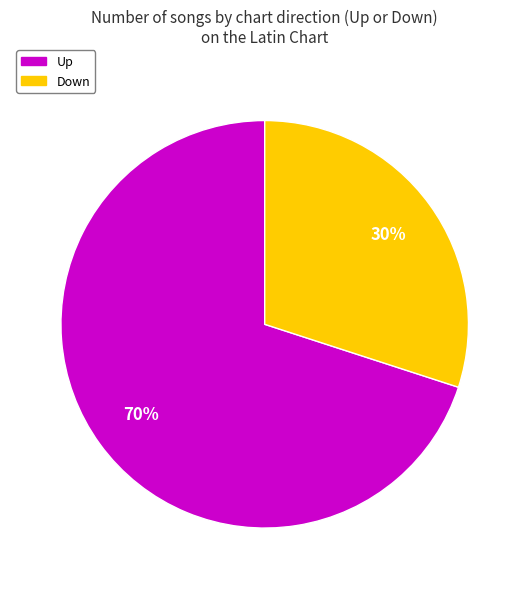

To the nearest percent, what is the average slice percentage?

50%